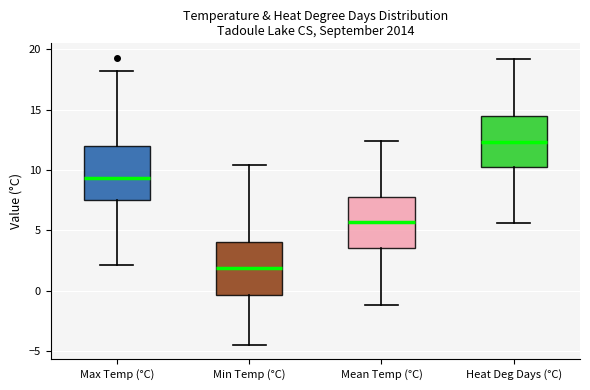

Reading left to right, read every box against the y-axis: the position of its median line, the range the box covers, and the ends of its whiskers. The values are not printed on the chart, so give them approximately, as read against the axis.

Max Temp (°C): median 9.5, box 7.5 to 12.0, whiskers 2.0 to 18.0
Min Temp (°C): median 2.0, box -0.5 to 4.0, whiskers -4.5 to 10.5
Mean Temp (°C): median 5.5, box 3.5 to 8.0, whiskers -1.0 to 12.5
Heat Deg Days (°C): median 12.5, box 10.5 to 14.5, whiskers 5.5 to 19.0